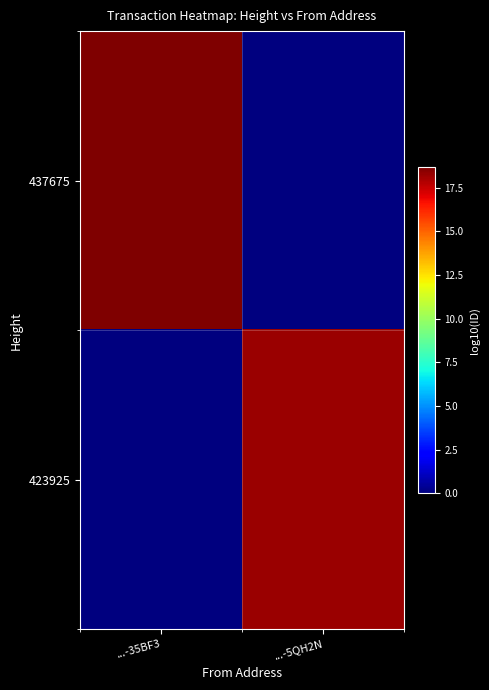

At how many categories does at least one series exceed 2?

2